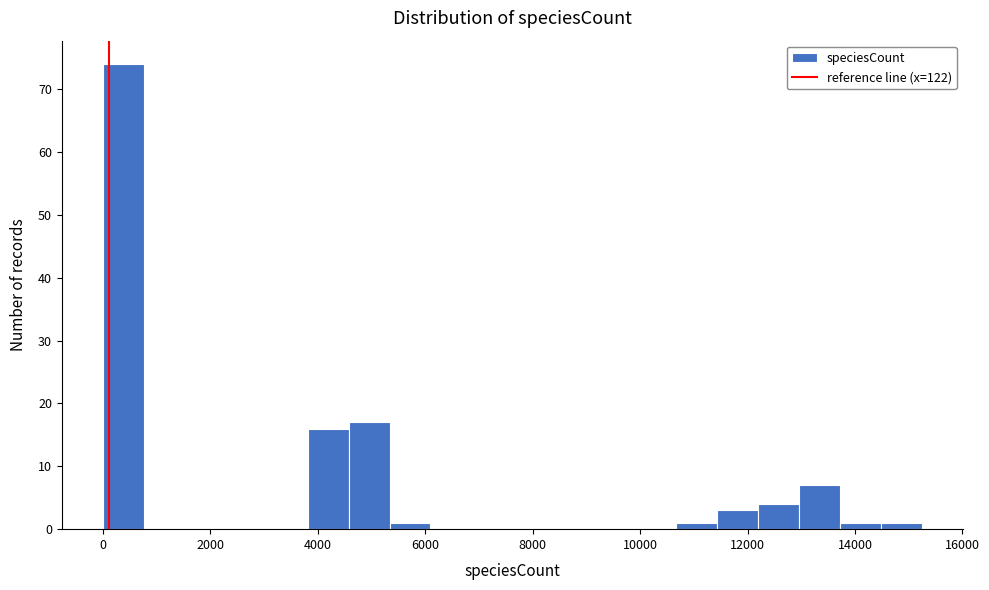

Around what value on the x-axis is the tallest bar? Give the approximate position of its centre, as read against the axis.

400